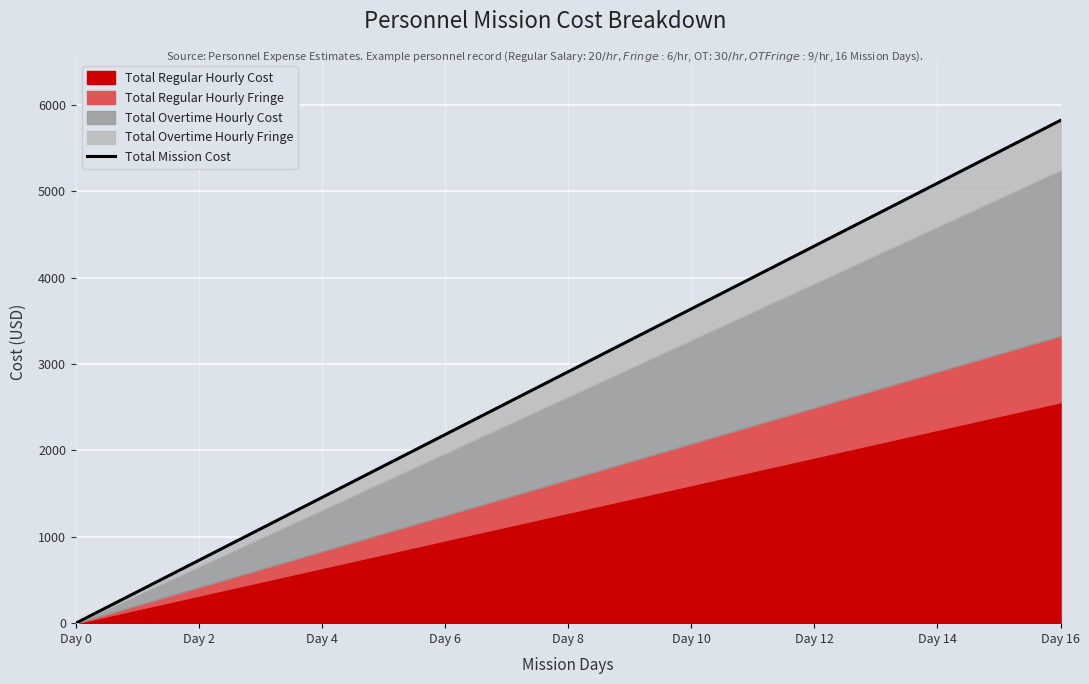

At which label is the value closest to 2912?

Day 8